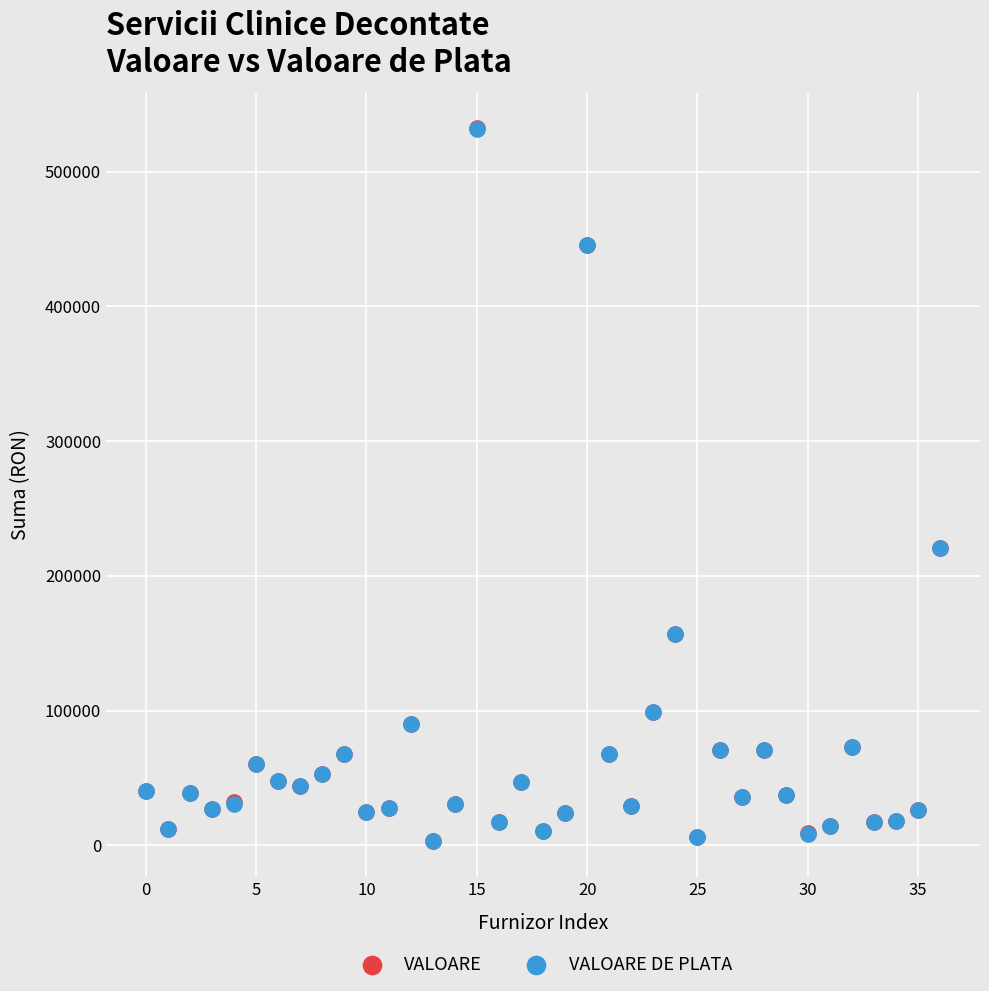

What are all the series names shown in the legend?

VALOARE, VALOARE DE PLATA